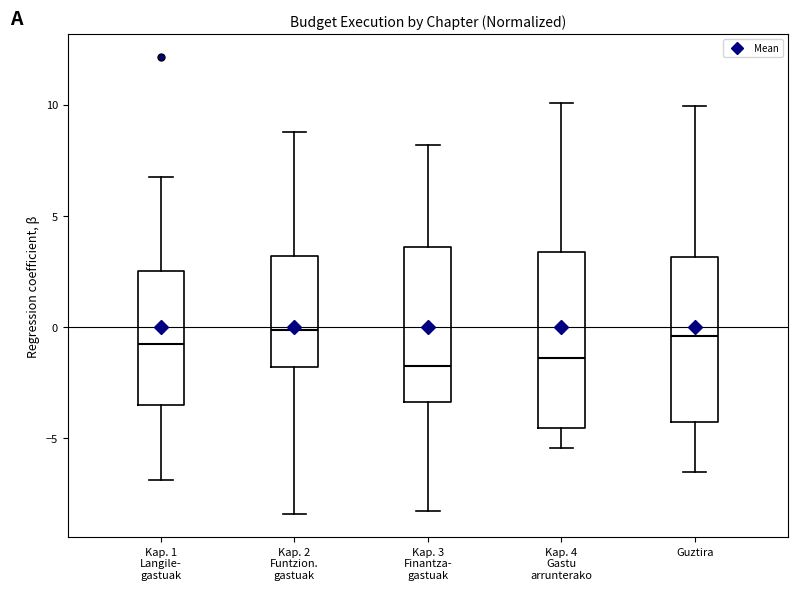

Where does the median line of the box for Kap. 3 Finantza- gastuak sit on the y-axis? The values are not printed on the chart, so give them approximately, as read against the axis.

-2.0